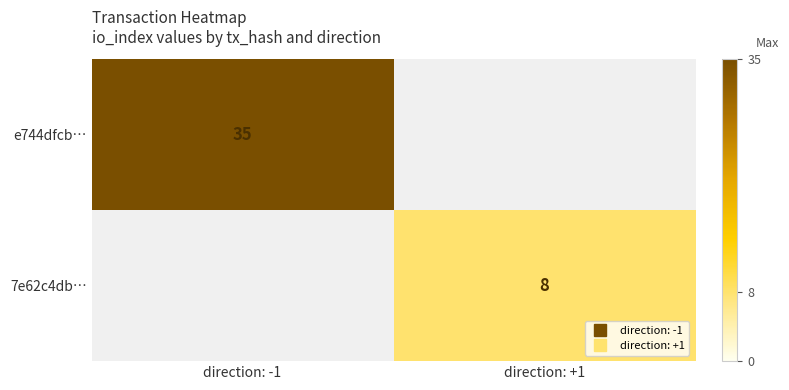

How many series are shown in this chart?

2